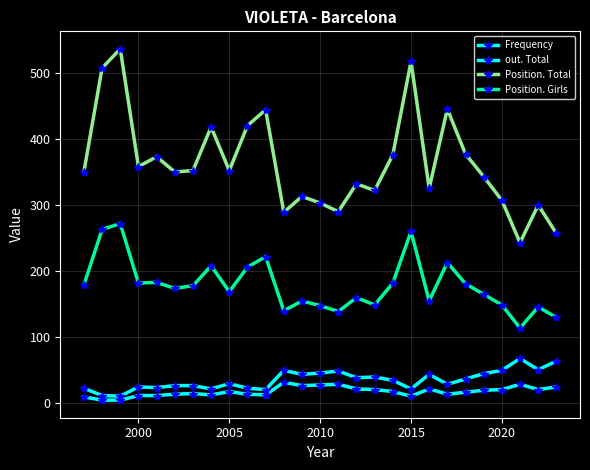

Is this an area chart (filled region under the line)?

No